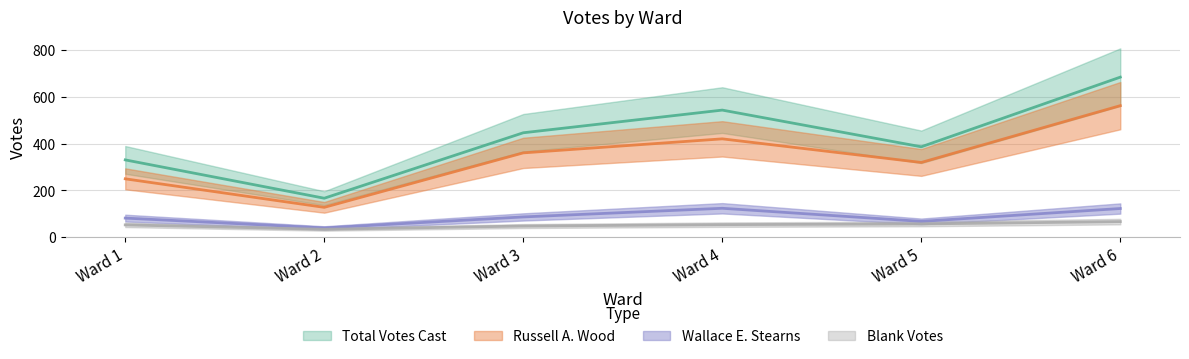

What is the approximate value of Total Votes Cast at Ward 4, to the nearest 100?

500